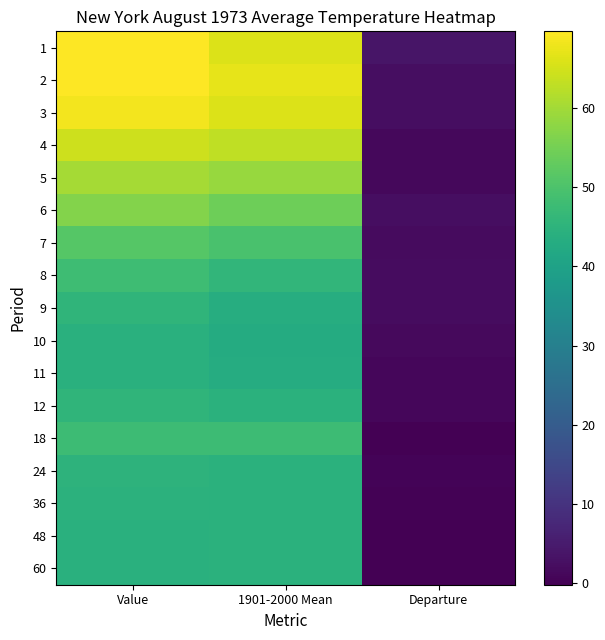

What is the minimum value shown in the chart?

-0.2